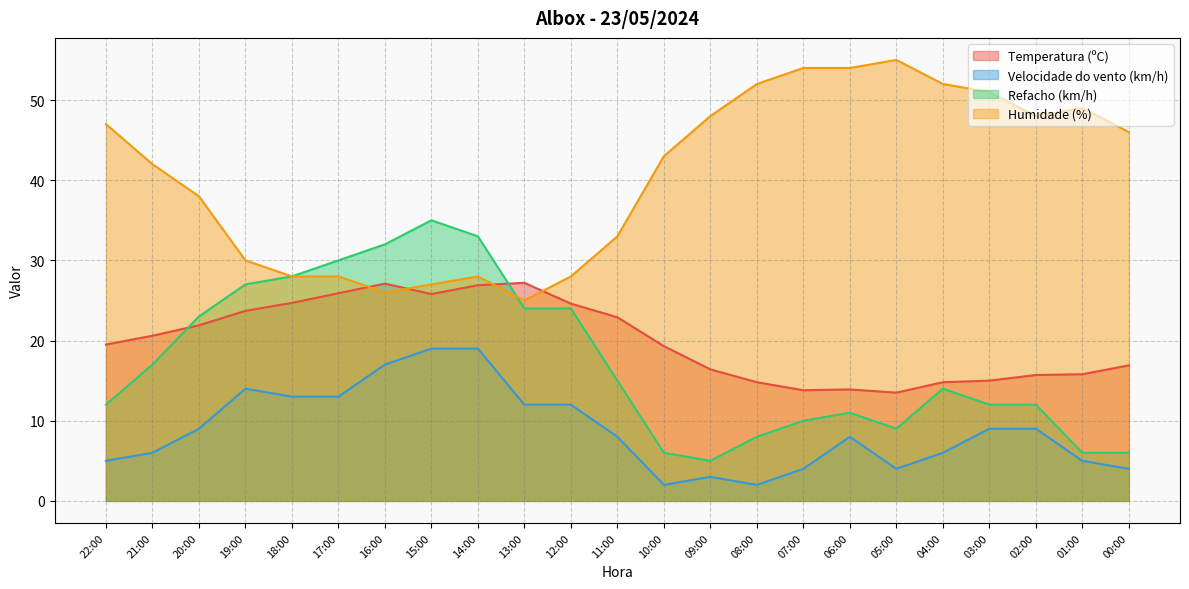

Where is Temperatura (ºC) nearest to the value 20?

22:00